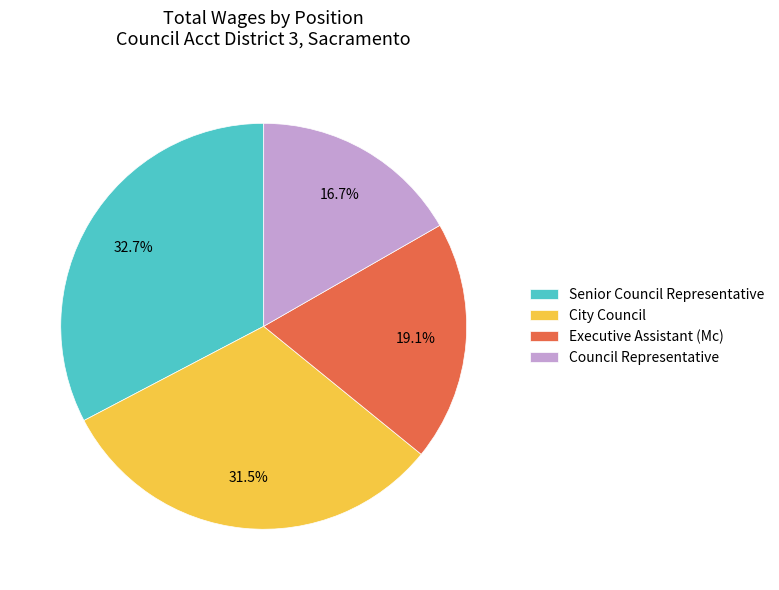

Combined, do Senior Council Representative and Council Representative account for over 50%?

No